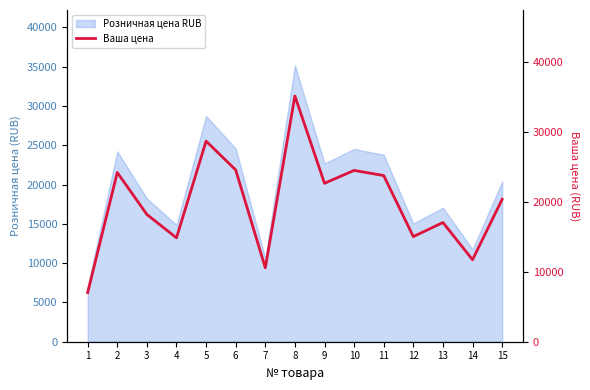

What is the value of the 7th point from the left?

10575